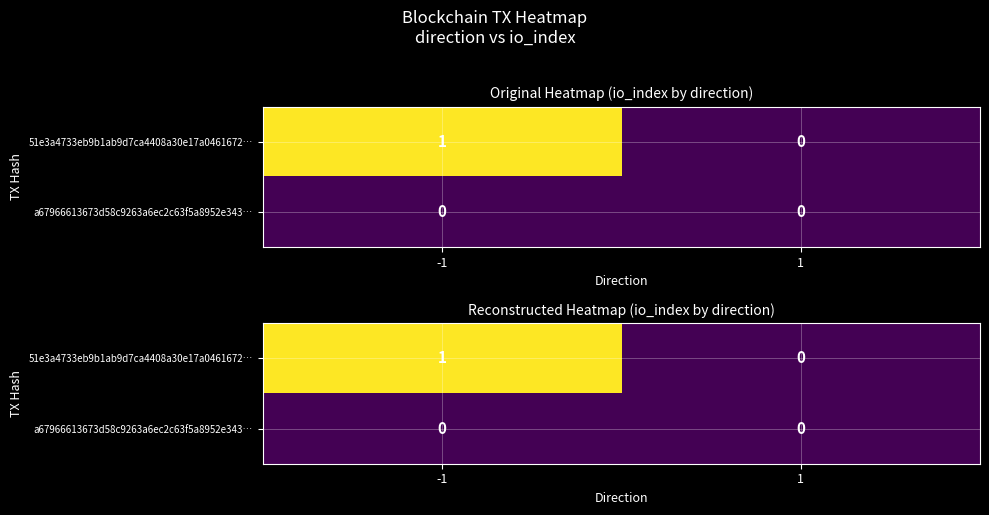

At how many categories does at least one series exceed 0?

1